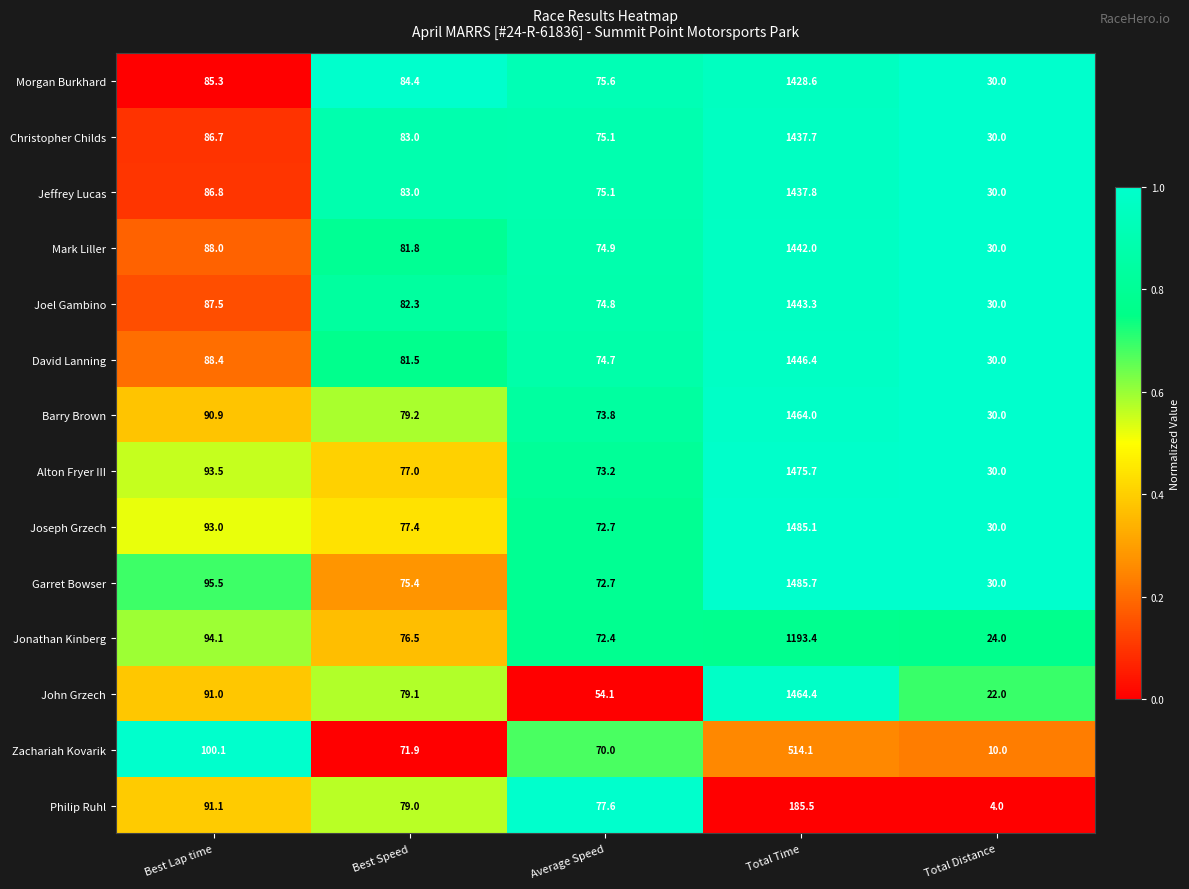

Which series has the largest total across all categories?

Garret Bowser